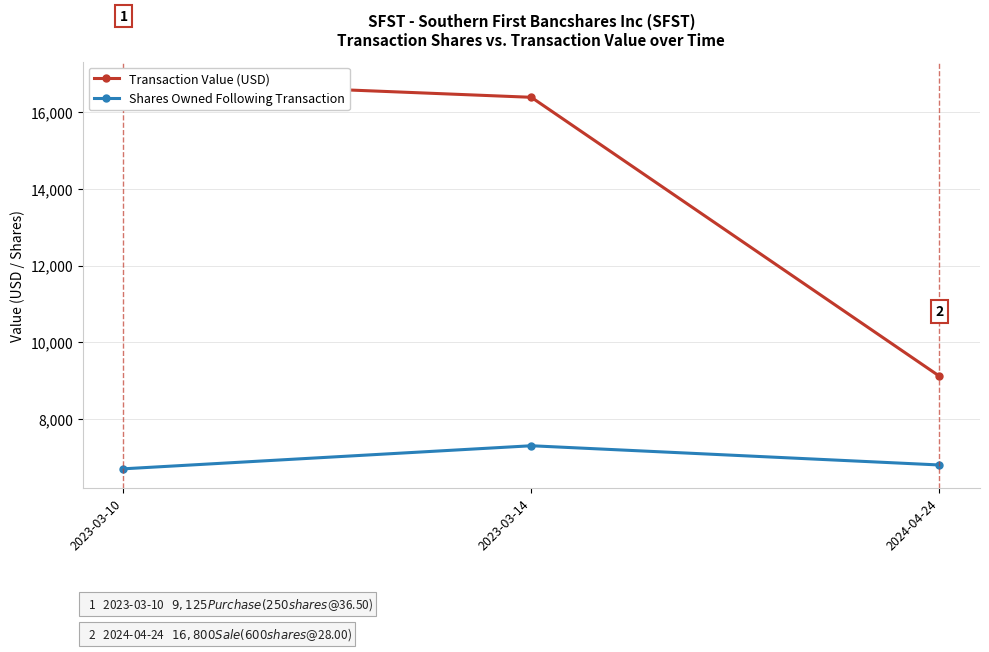

What is the sum of the Transaction Value (USD) values at 2023-03-10 and 2023-03-14?

33175